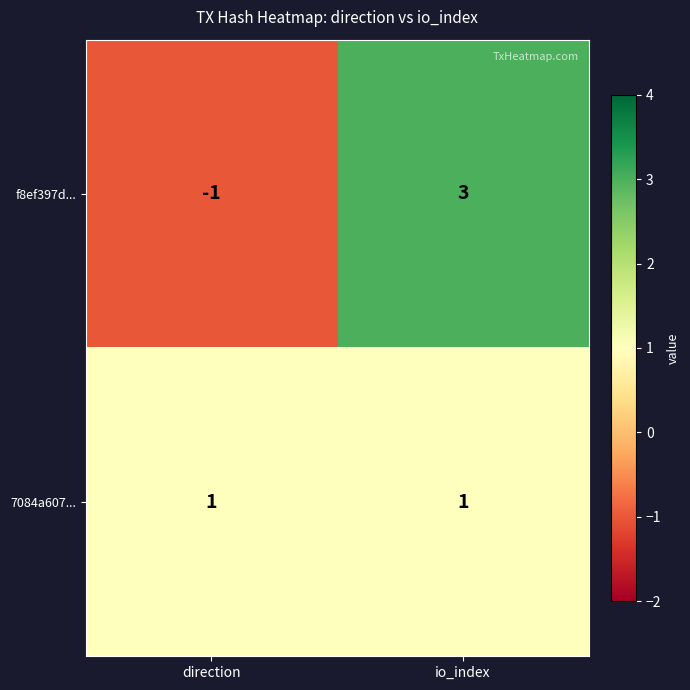

True or false: f8ef397d... has a value of -1 at direction.

True